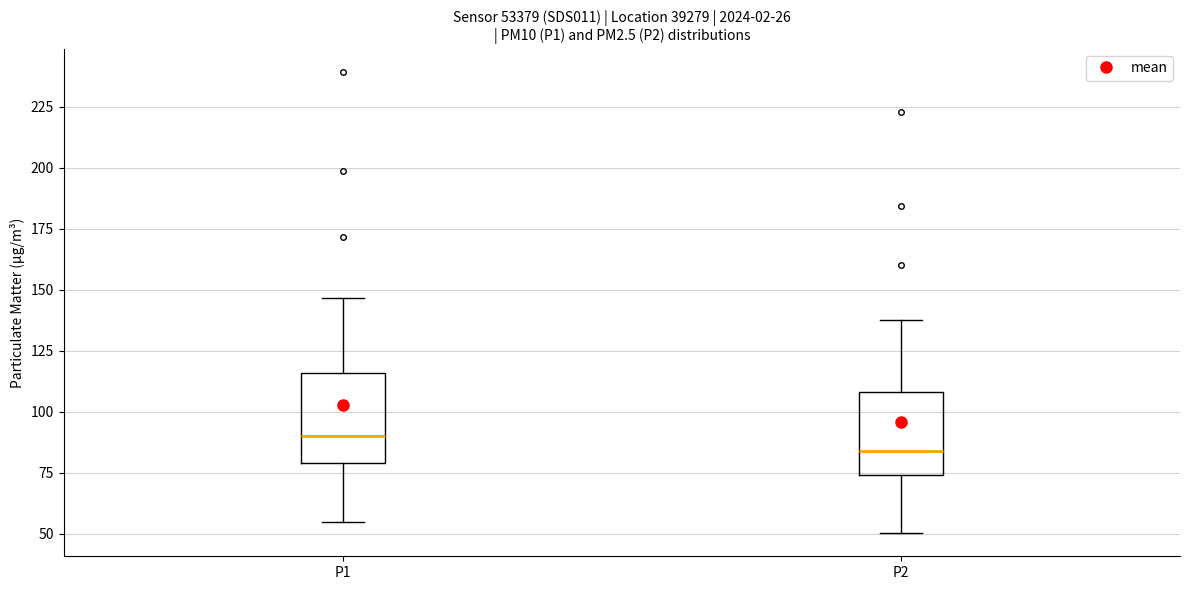

Where does the median line of the box for P1 sit on the y-axis? The values are not printed on the chart, so give them approximately, as read against the axis.

90